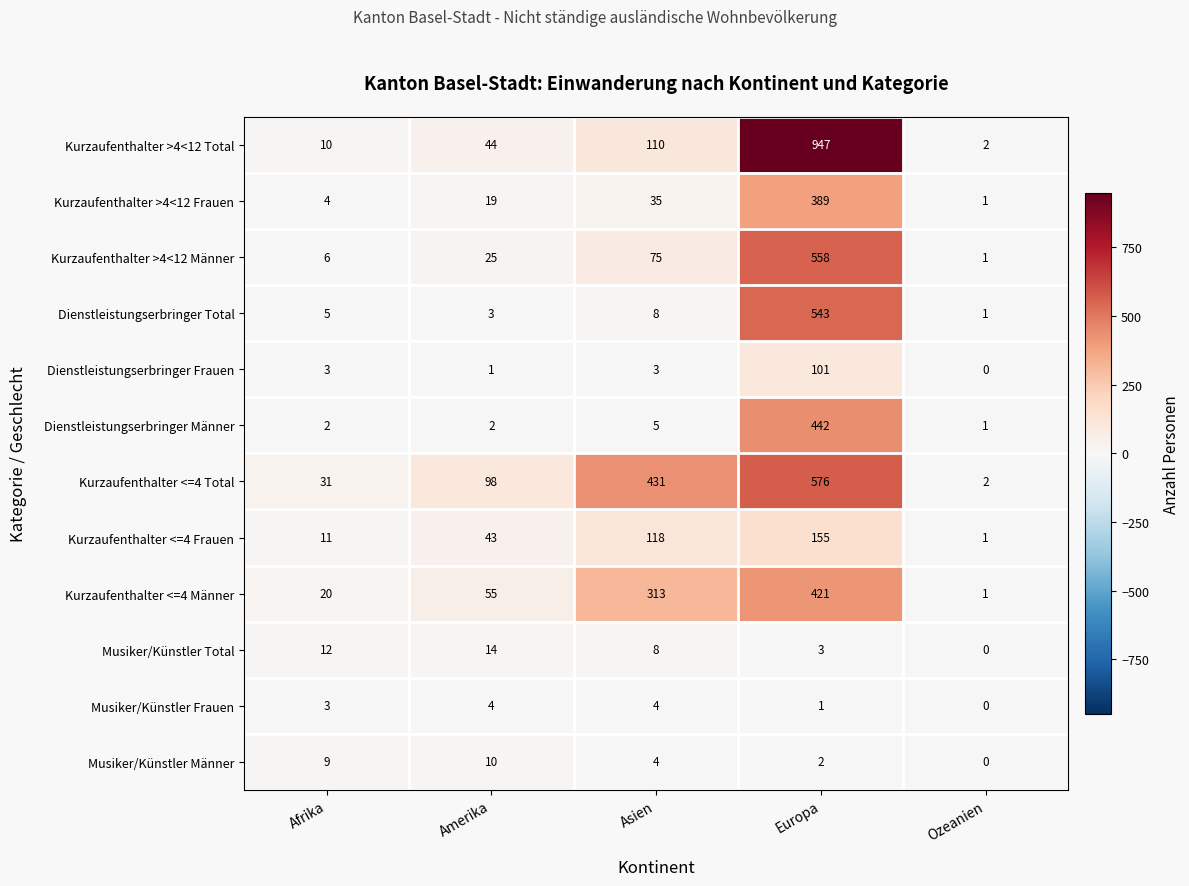

At which category is the sum across all series the highest?

Europa